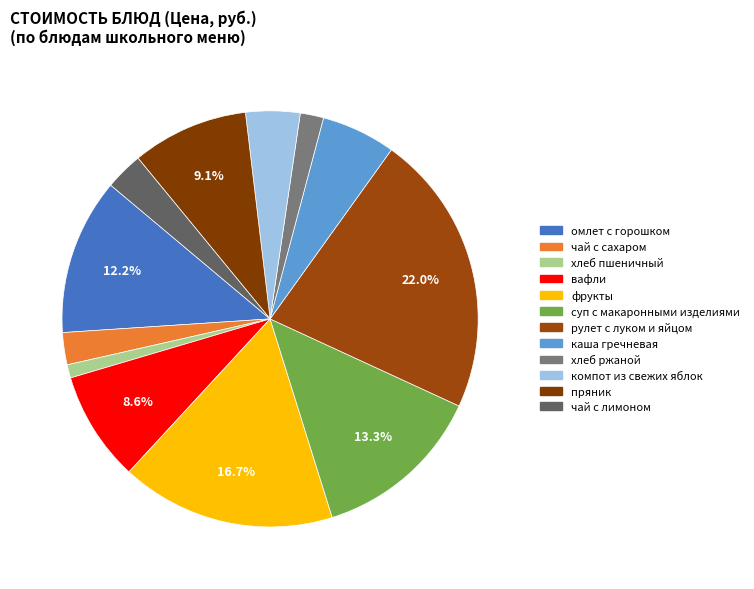

The каша гречневая slice represents 12% of the pie. True or false?

False